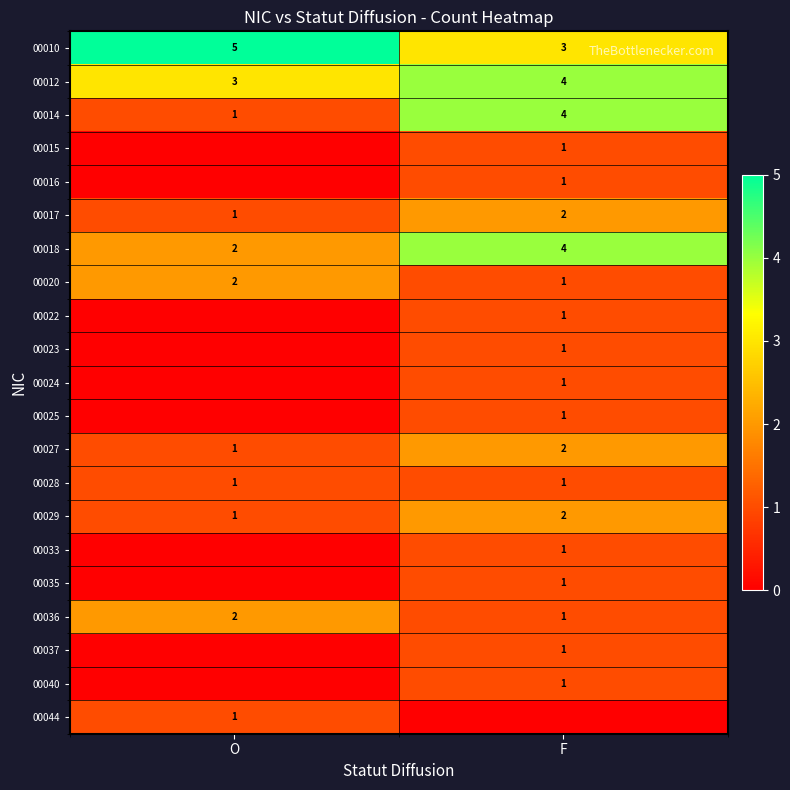

How many categories are shown in the chart?

2